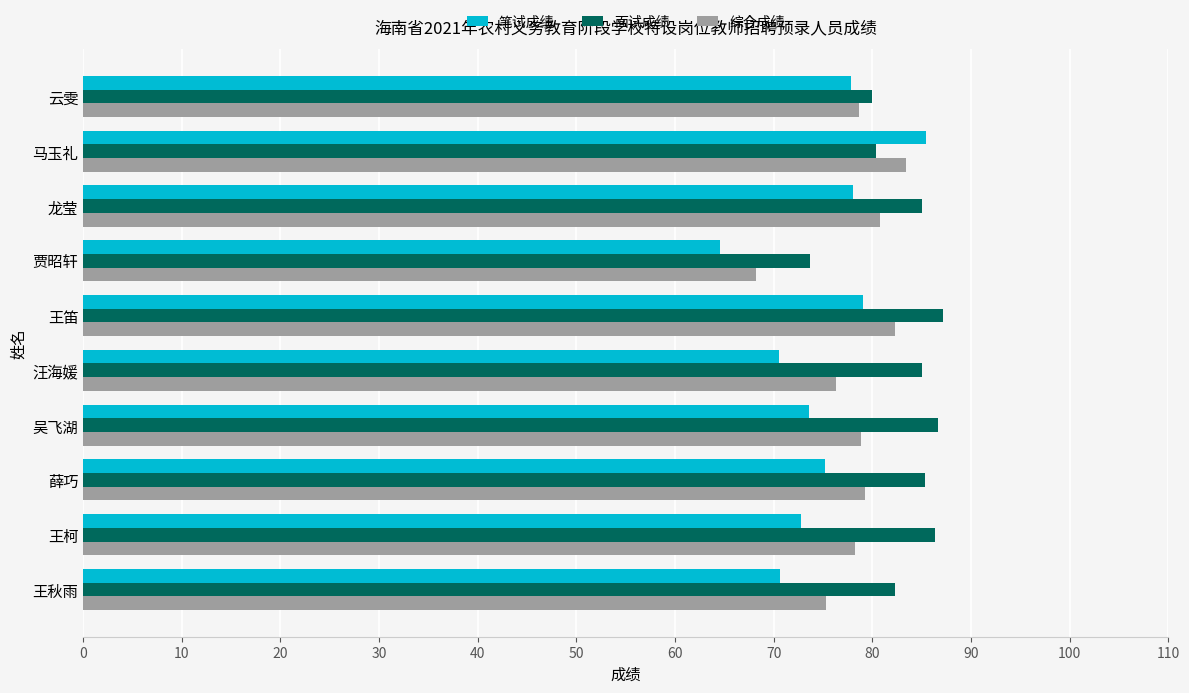

What is the difference between the maximum and minimum values in the 综合成绩 series?

15.1